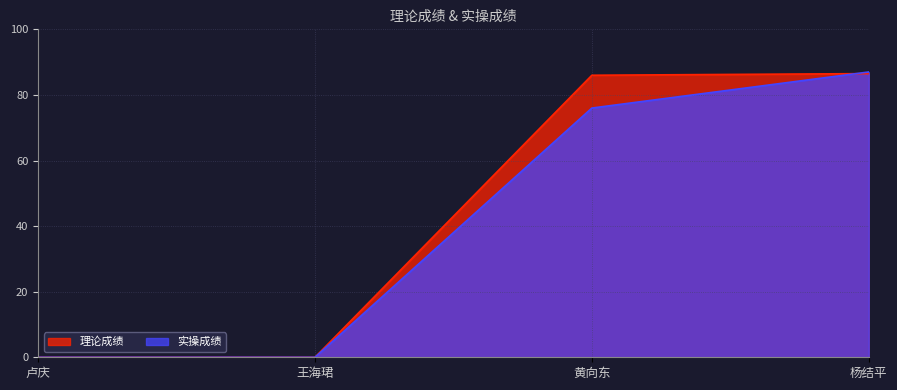

At how many categories does at least one series exceed 38?

2